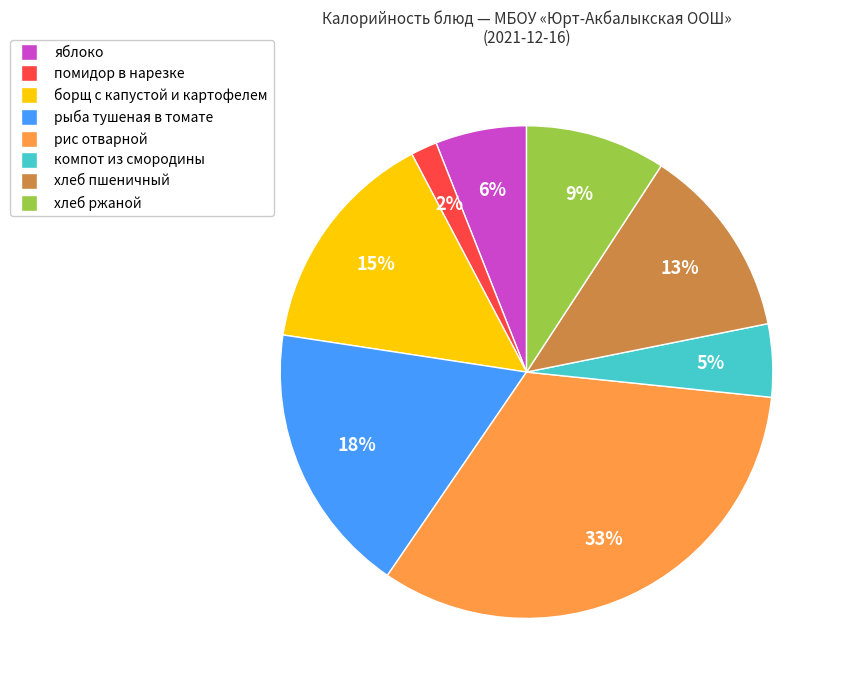

Does any single category account for the majority?

No